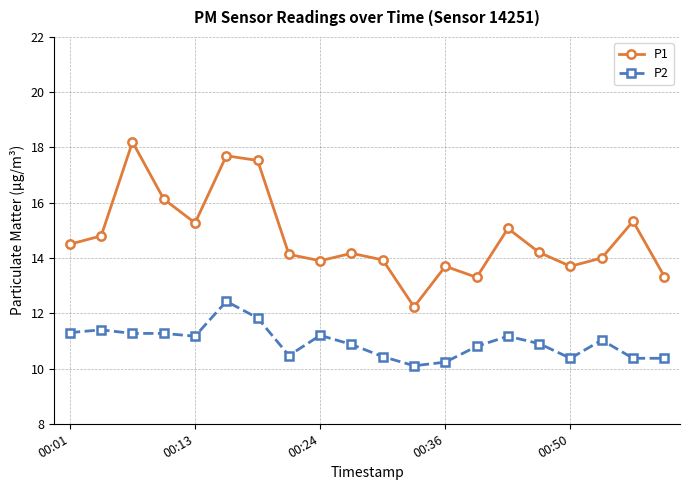

List the series in order of their overall mean, highest first.

P1, P2